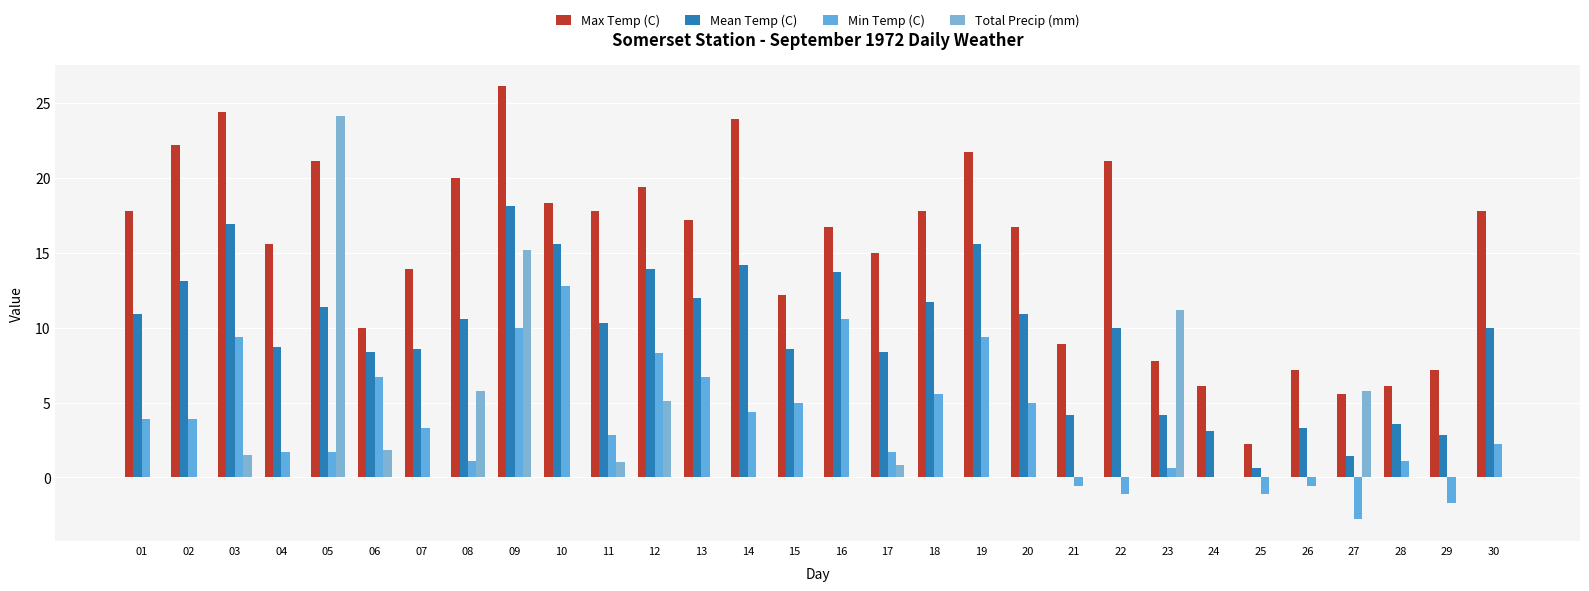

Between 24 and 25, which series saw the biggest shift?

Max Temp (C)